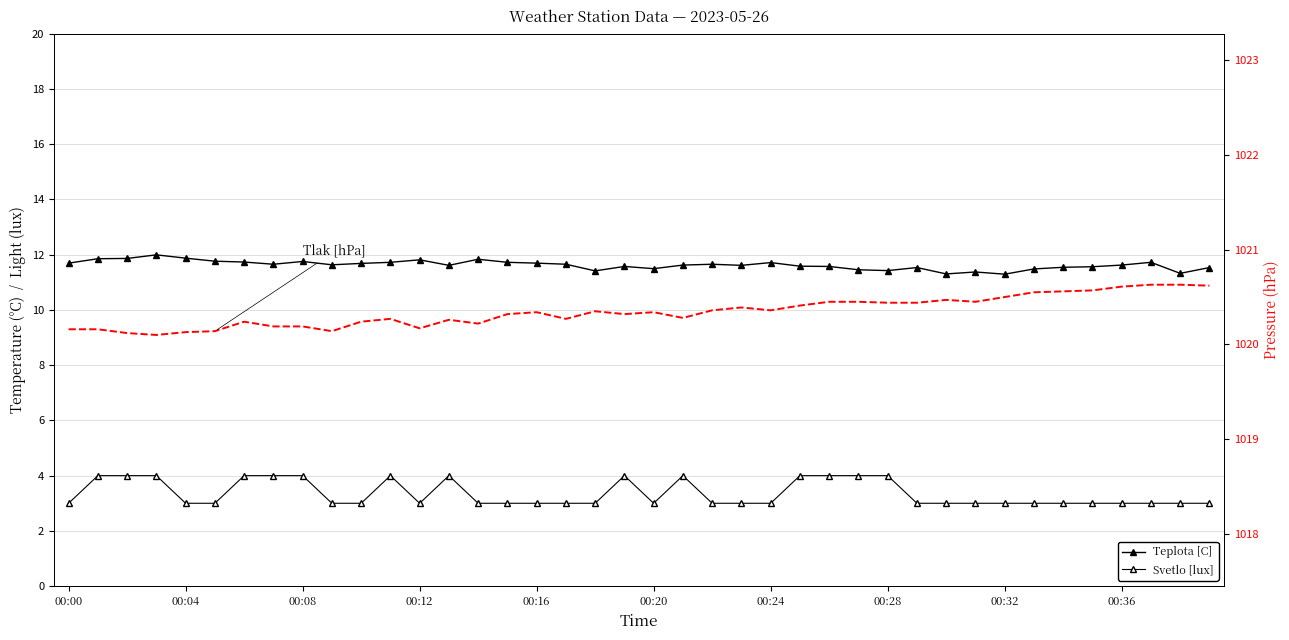

Which series has the largest total across all categories?

Tlak [hPa]